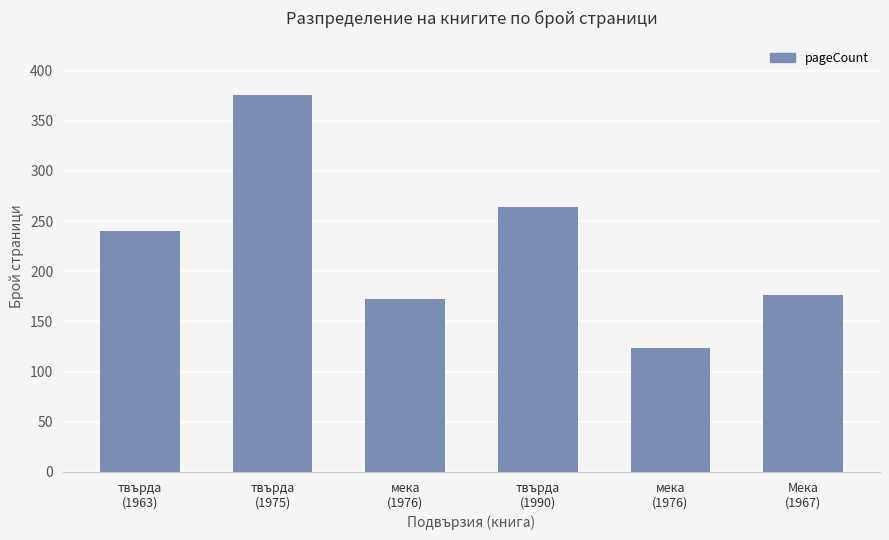

Reading left to right, transcribe all the data shown in this chart.

240	376	172	264	124	176